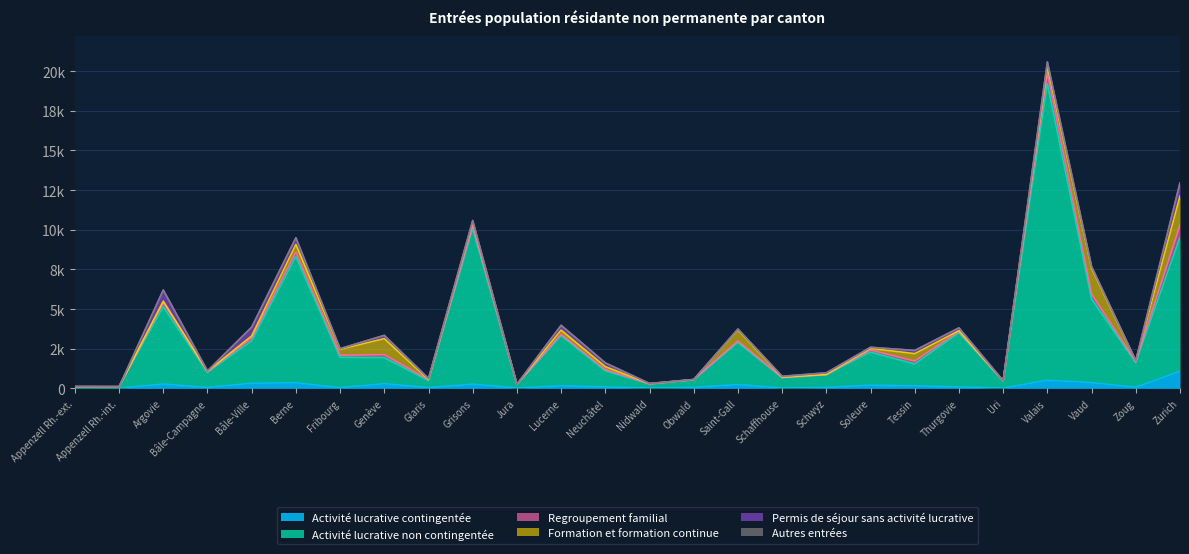

What is the difference between the Permis de séjour sans activité lucrative values at Neuchâtel and Bâle-Campagne?

215